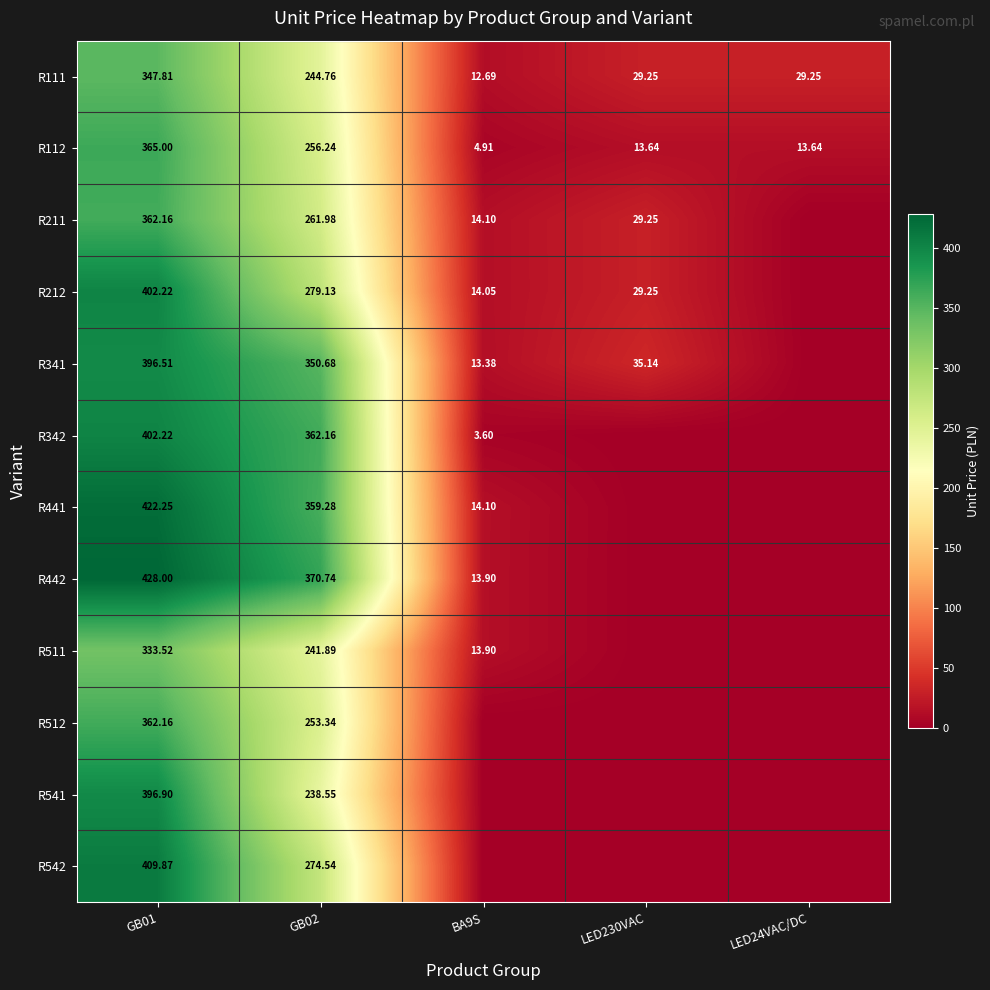

Which series has the widest spread of values?

R442